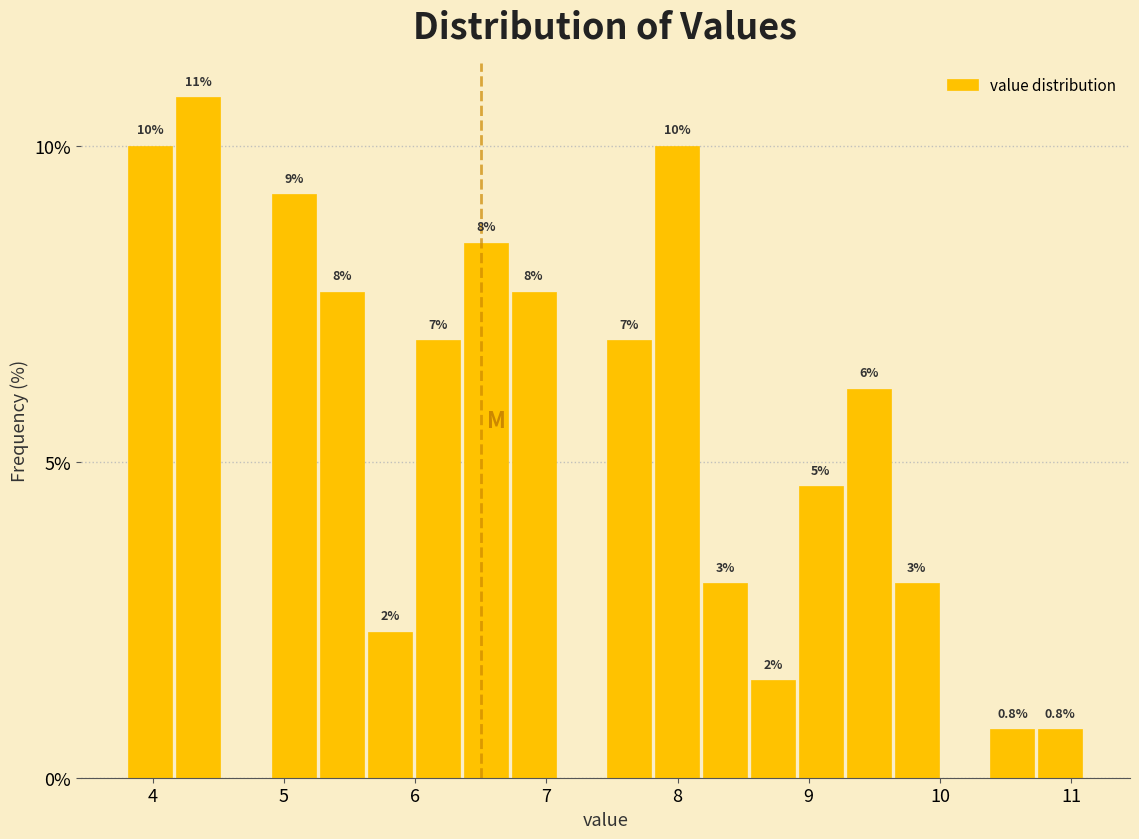

Read against the x-axis, roughly where is the centre of the tallest bar?

4.3